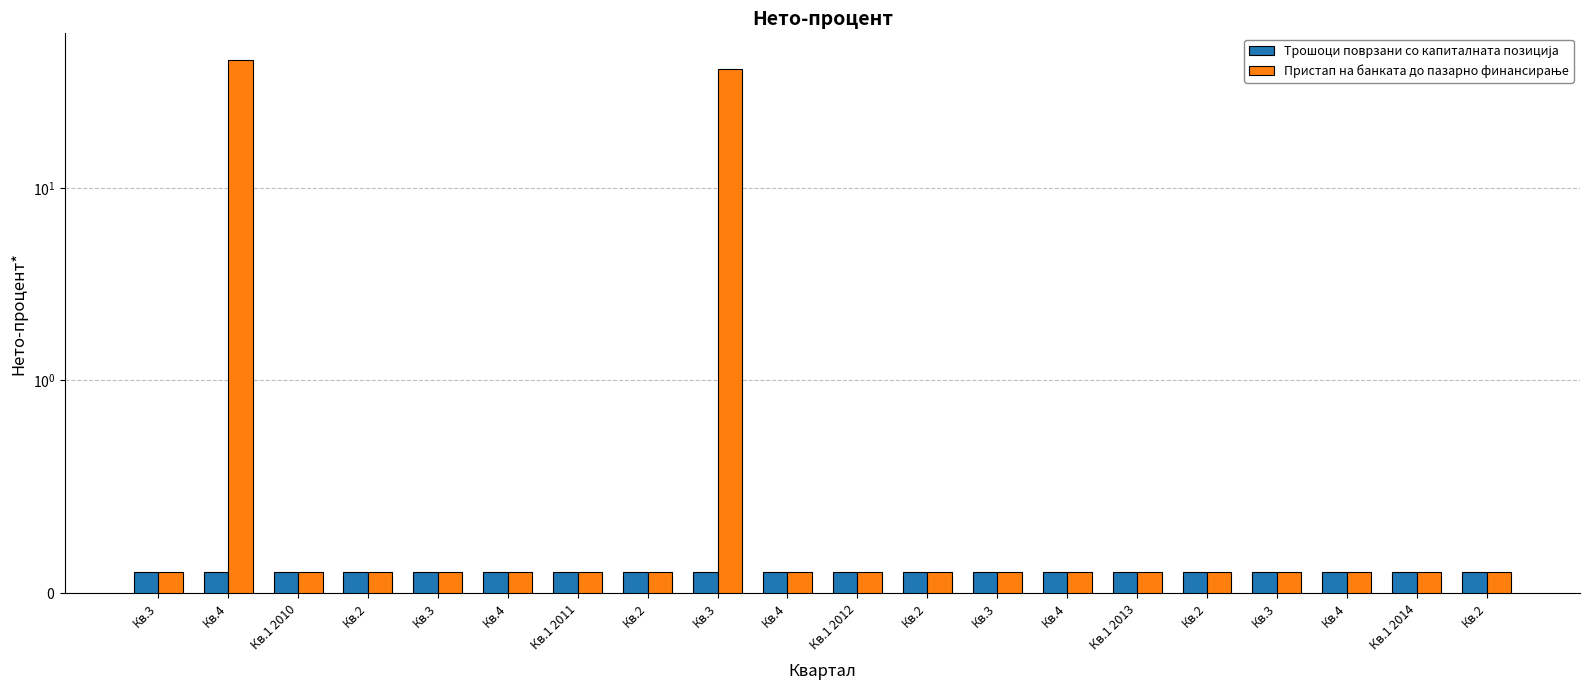

What is the maximum value for Трошоци поврзани со капиталната позиција?

0.1